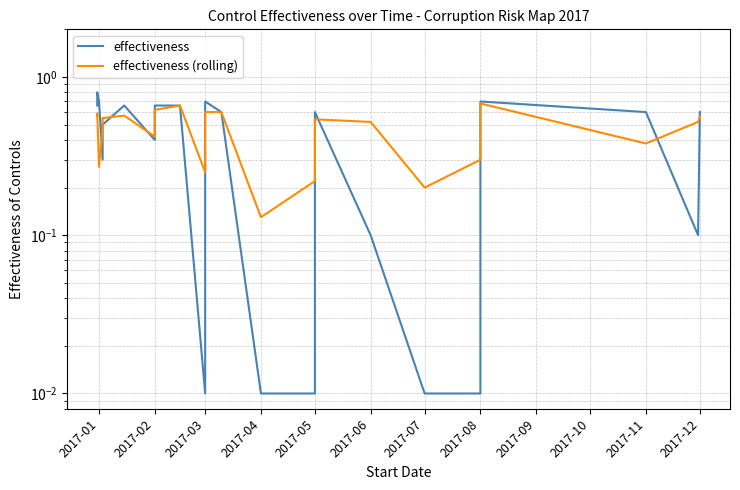

What is the maximum value for effectiveness (rolling)?

0.7